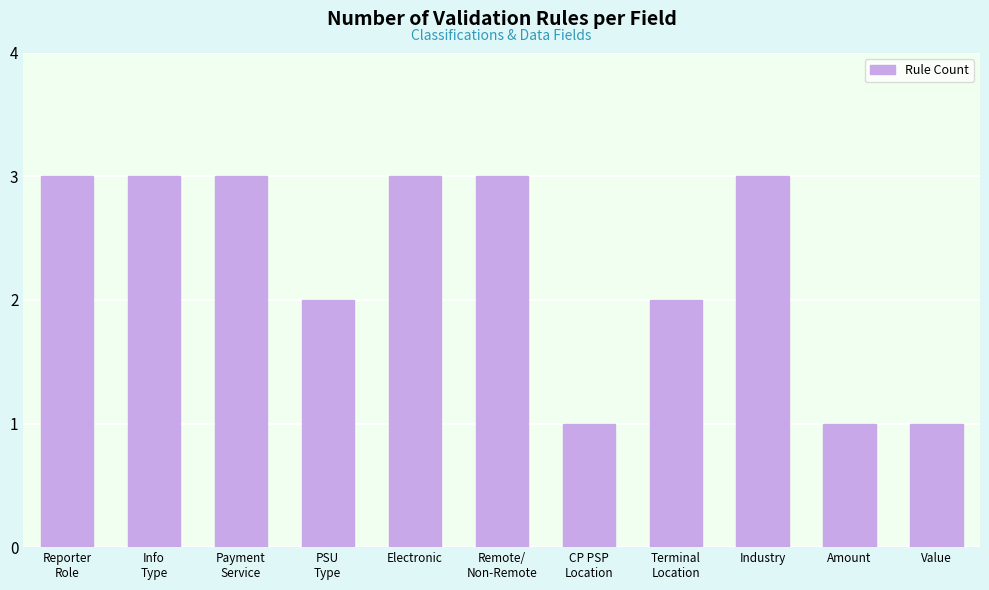

What is the maximum value shown in the chart?

3